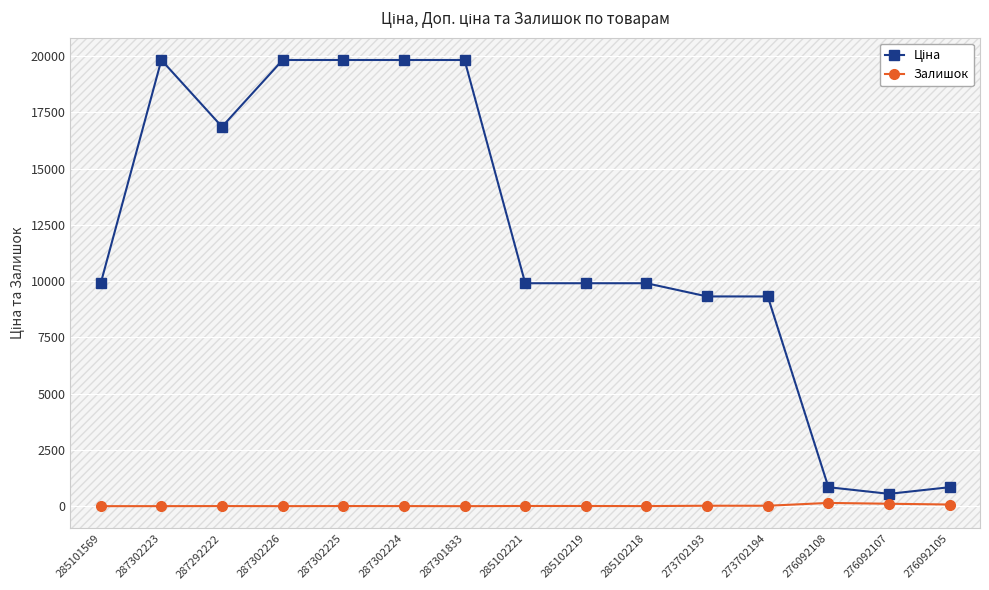

At how many categories does at least one series exceed 2244?

12